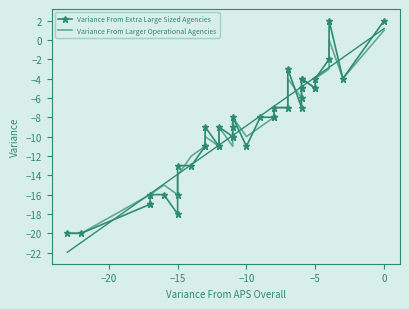

List the series in order of their overall mean, lowest first.

Variance From Extra Large Sized Agencies, Variance From Larger Operational Agencies